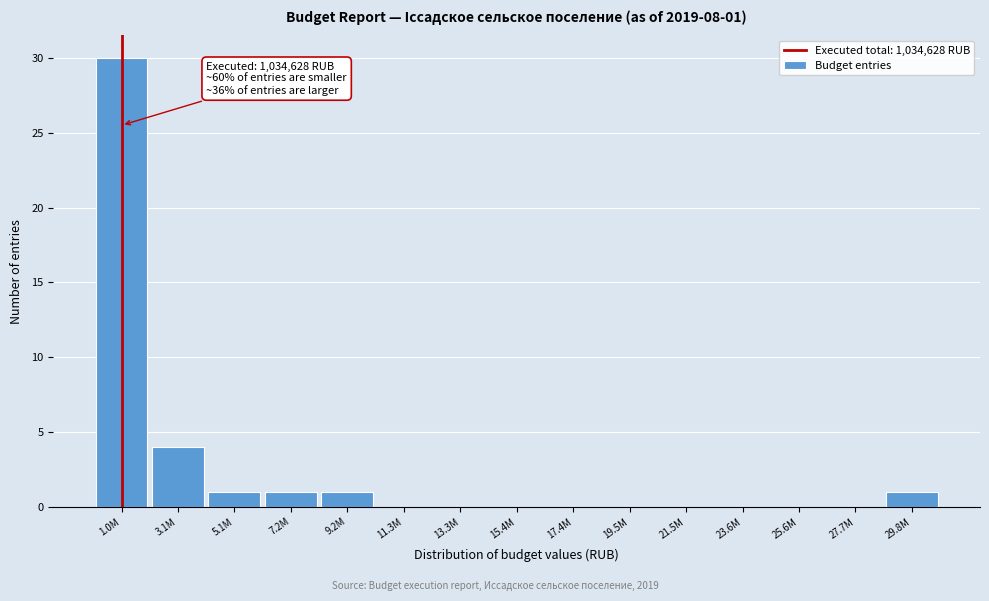

Reading left to right, what are all the values shown in this chart?

1.0M=30	3.1M=4	5.1M=1	7.2M=1	9.2M=1	11.3M=0	13.3M=0	15.4M=0	17.4M=0	19.5M=0	21.5M=0	23.6M=0	25.6M=0	27.7M=0	29.8M=1